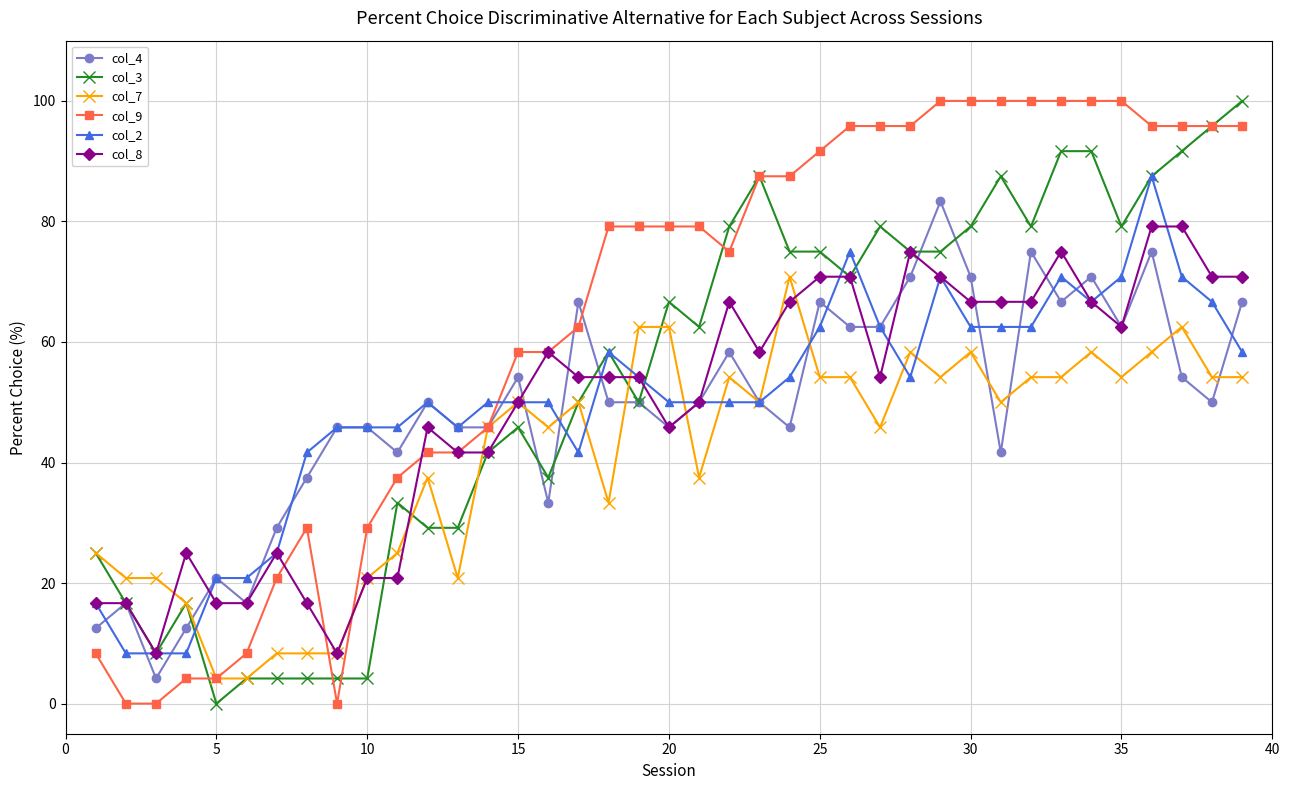

What is the average value of the col_9 series?

63.6